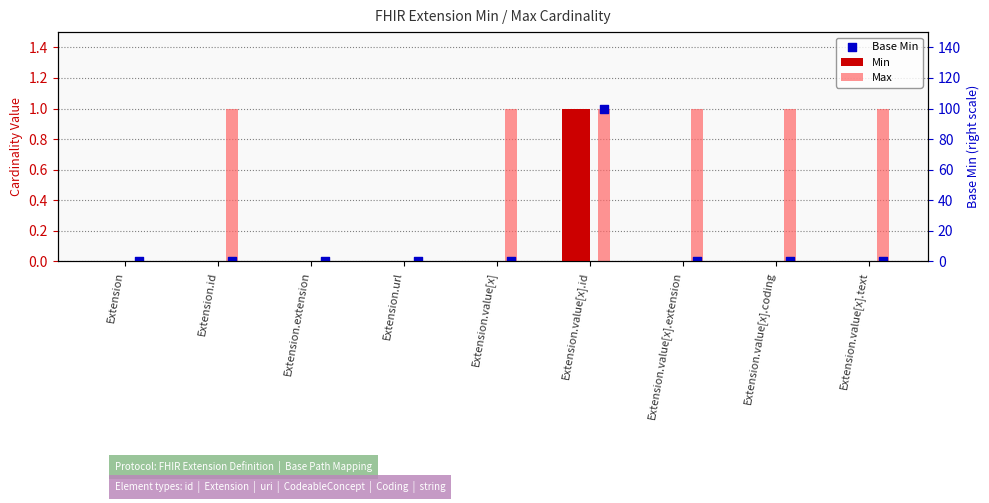

Which series has the largest total across all categories?

Max